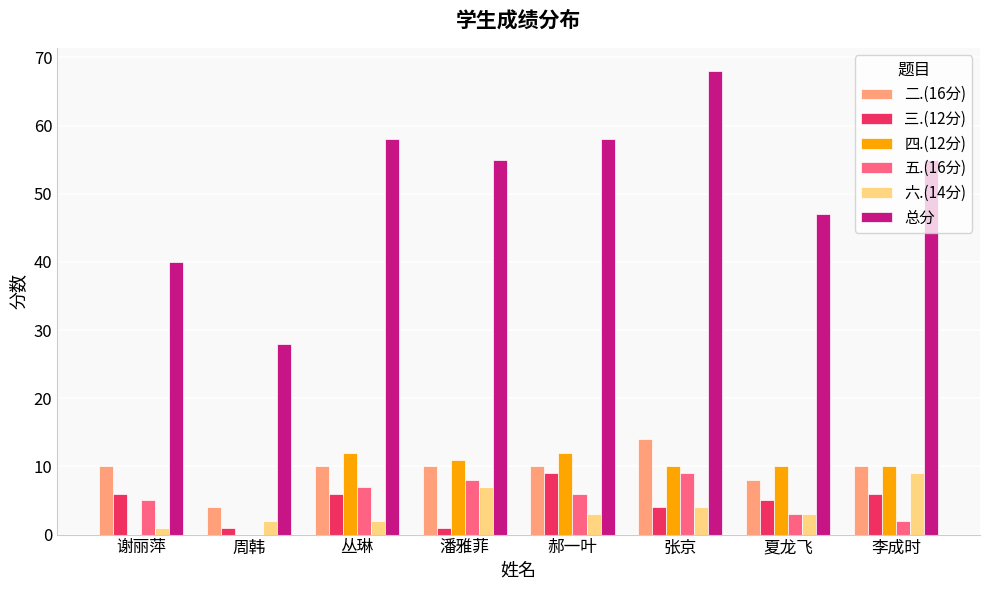

Is the value of 二.(16分) at 谢丽萍 greater than the value of 总分 at 夏龙飞?

No